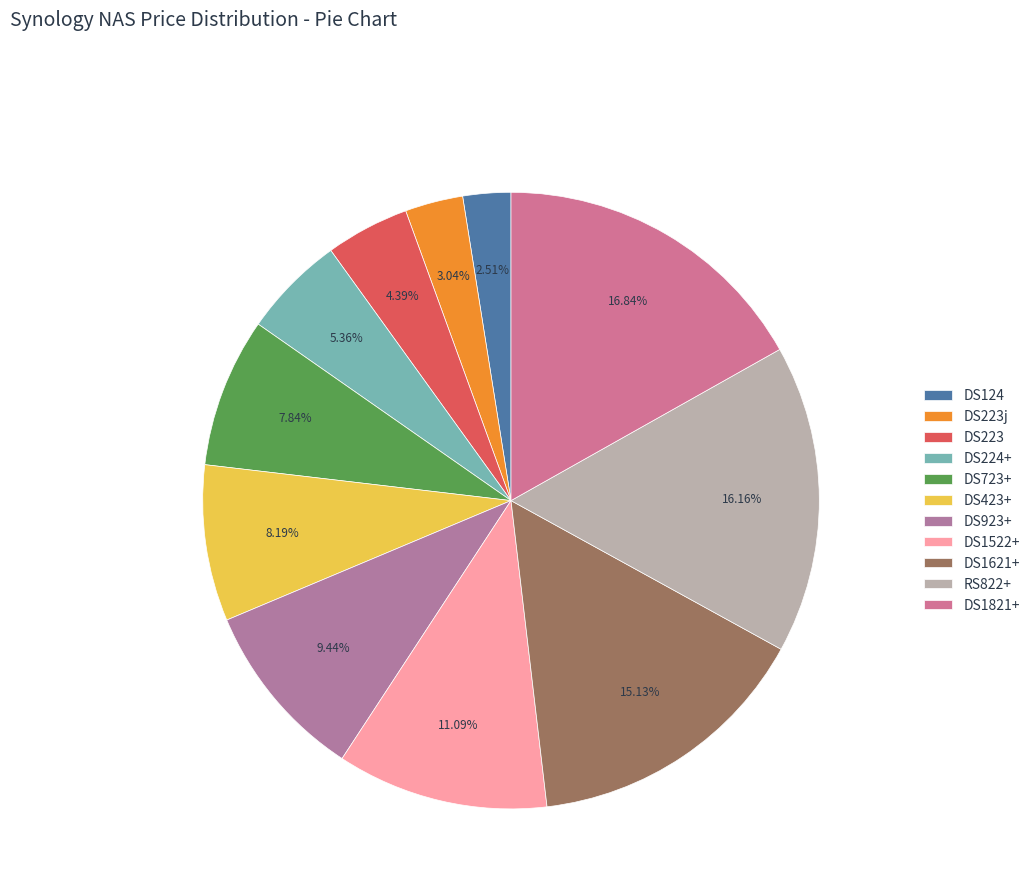

Is it true that DS124 is 1% of the pie?

False